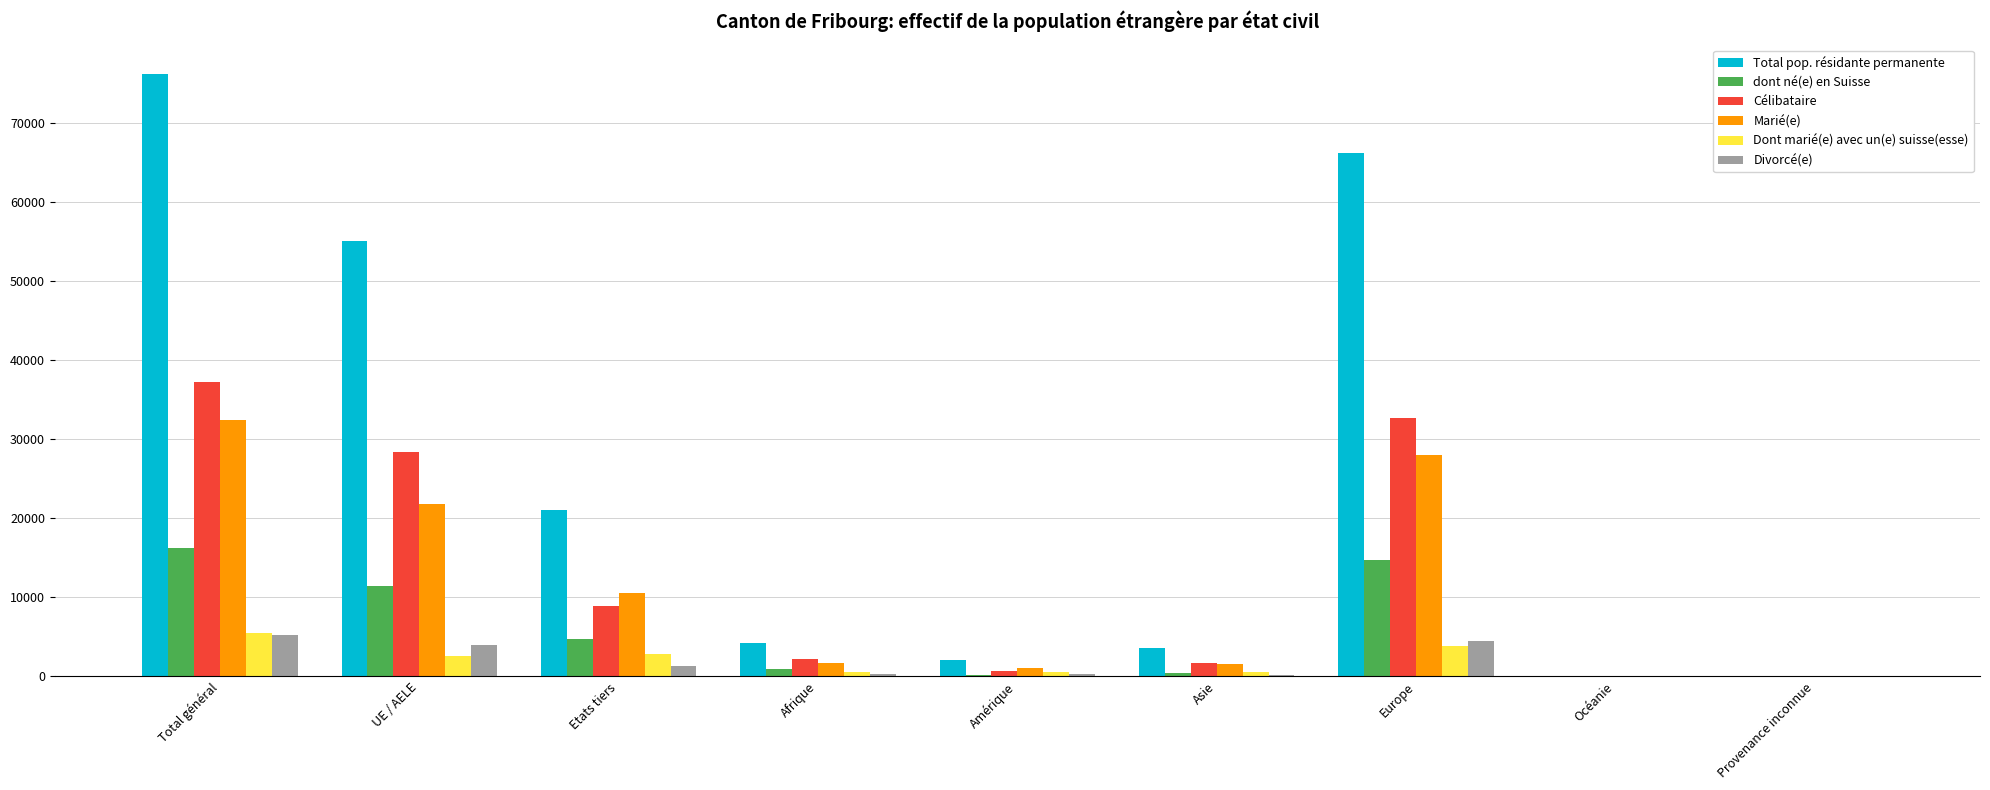

How many groups of bars are there?

9